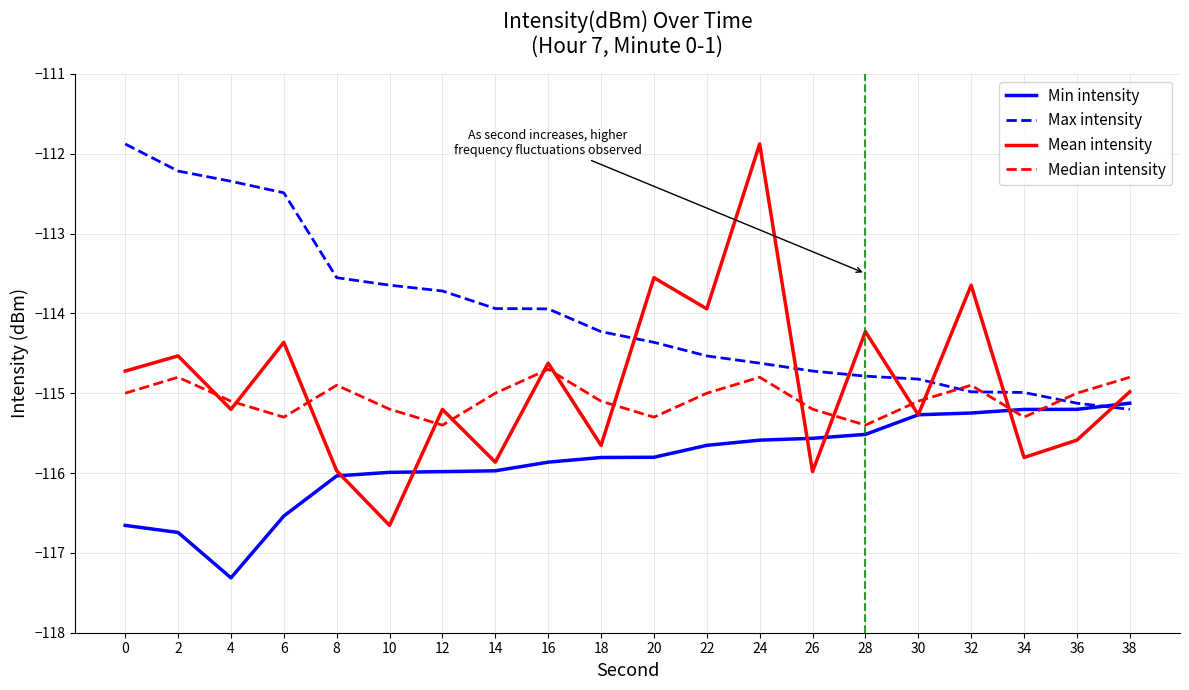

How many lines are shown in the chart?

4